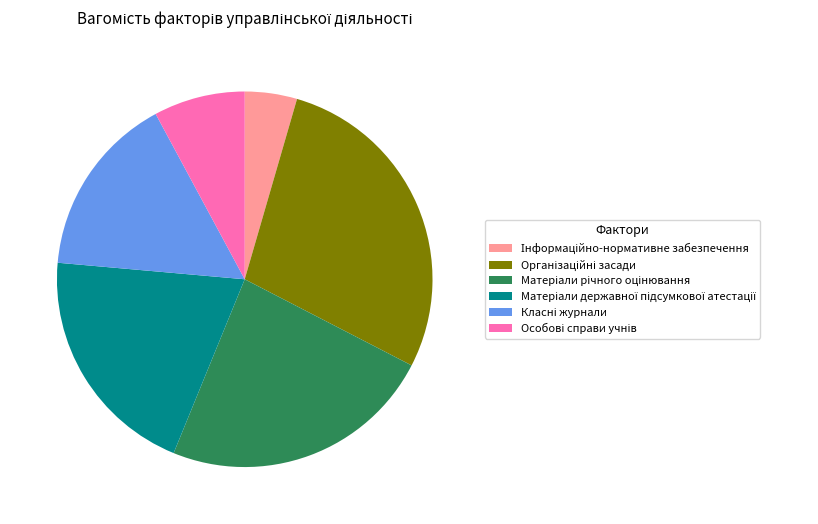

Is there any slice that represents more than half of the pie?

No